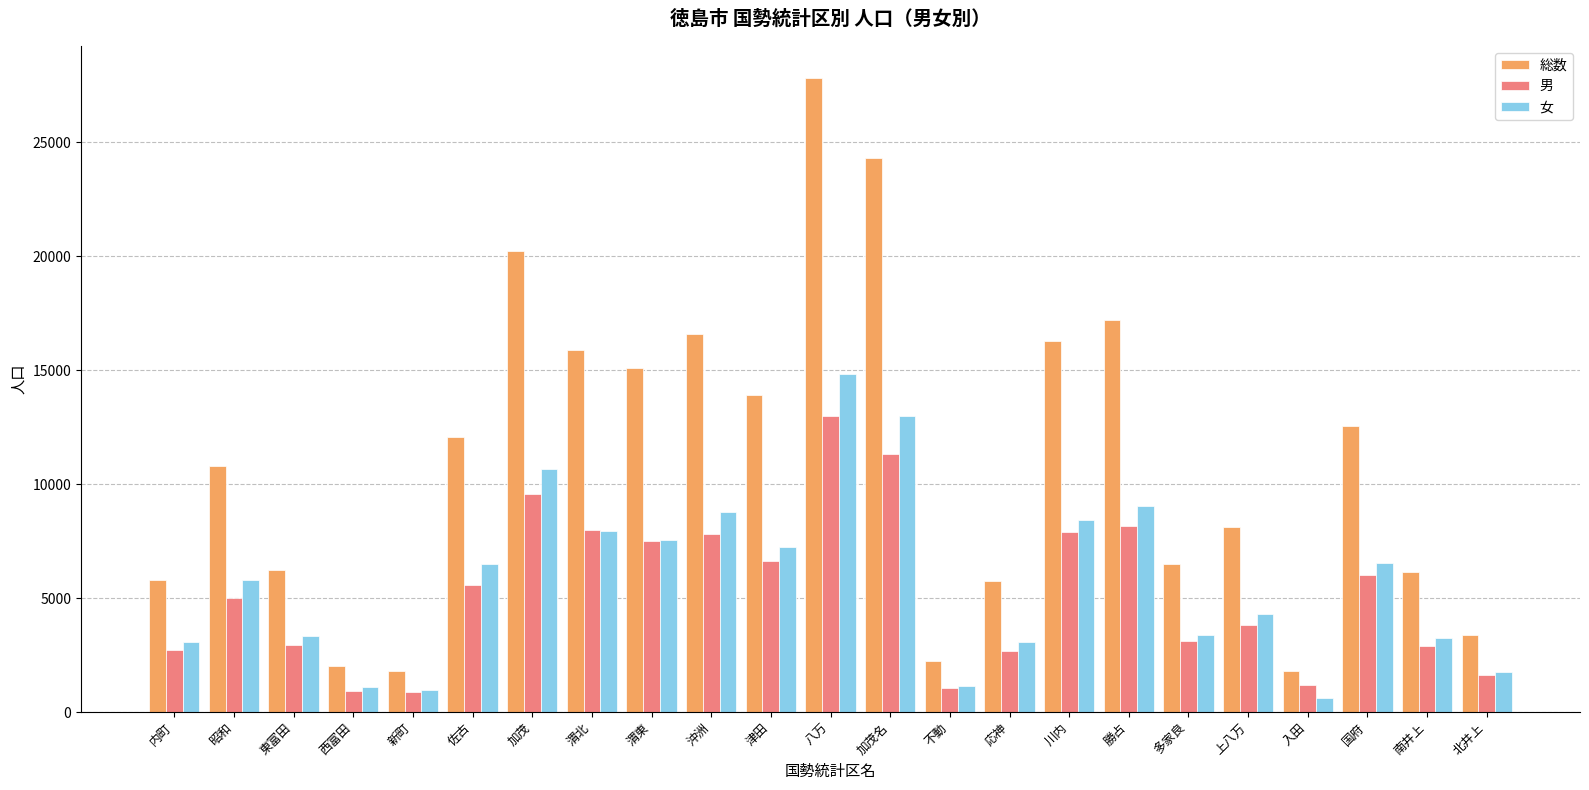

Rank the series by their maximum value, from highest to lowest.

総数, 女, 男